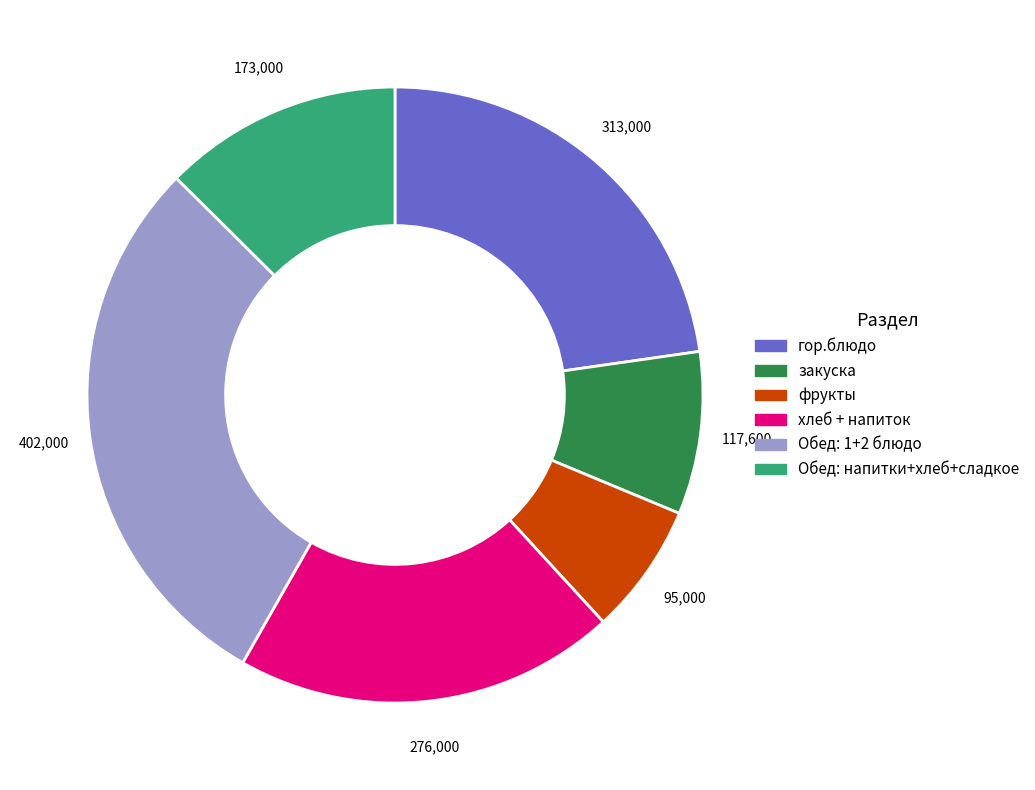

Is there a majority slice in this chart?

No